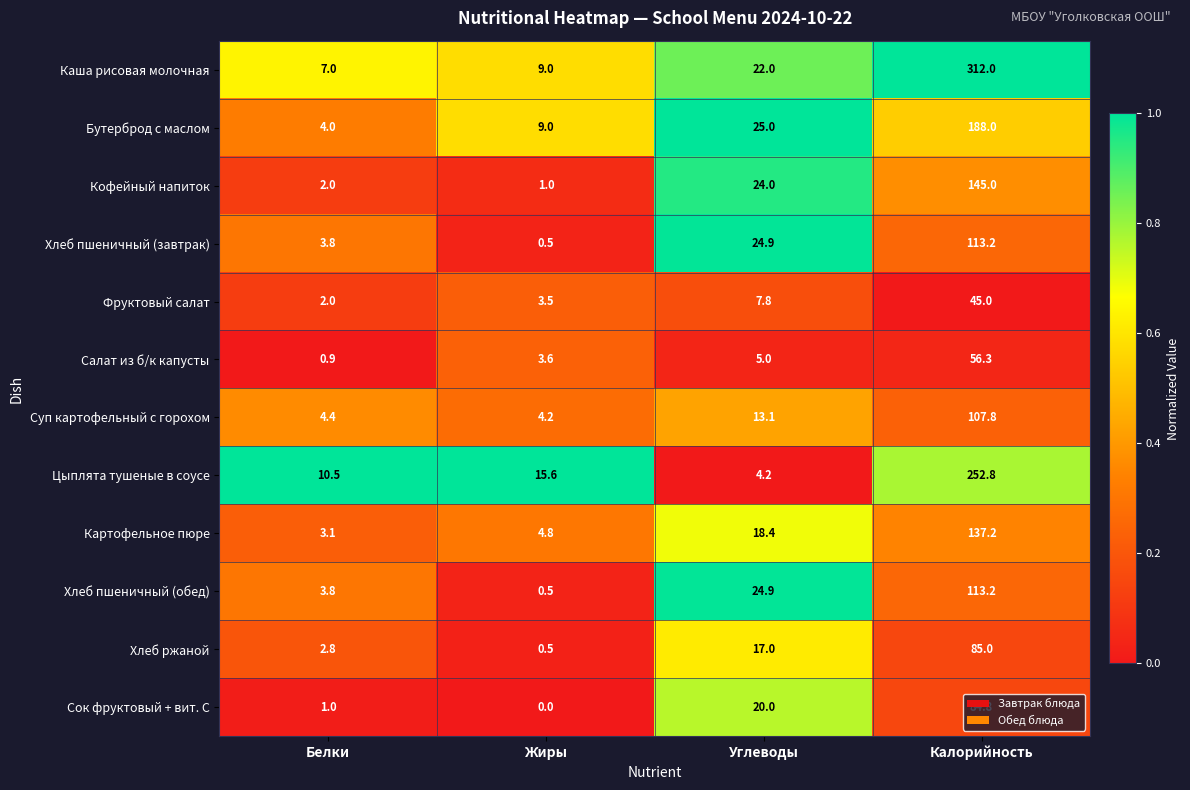

Which series has the widest spread of values?

Каша рисовая молочная